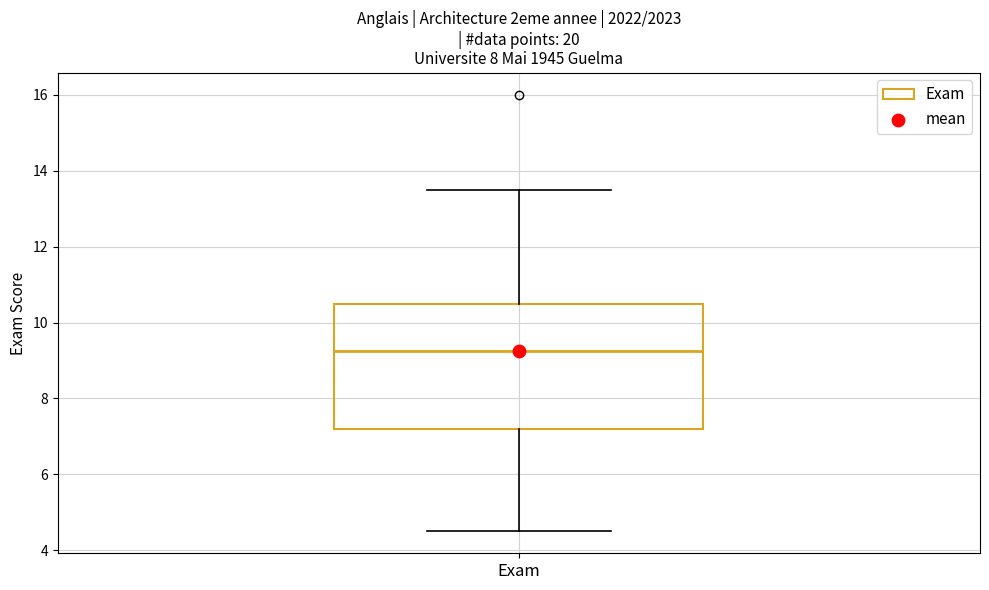

Transcribe this box plot: give where the median line is, the range the box spans, and where the two whiskers end, as read against the y-axis. The values are not printed on the chart, so give them approximately, as read against the axis.

median 9.2, box 7.2 to 10.6, whiskers 4.6 to 13.6